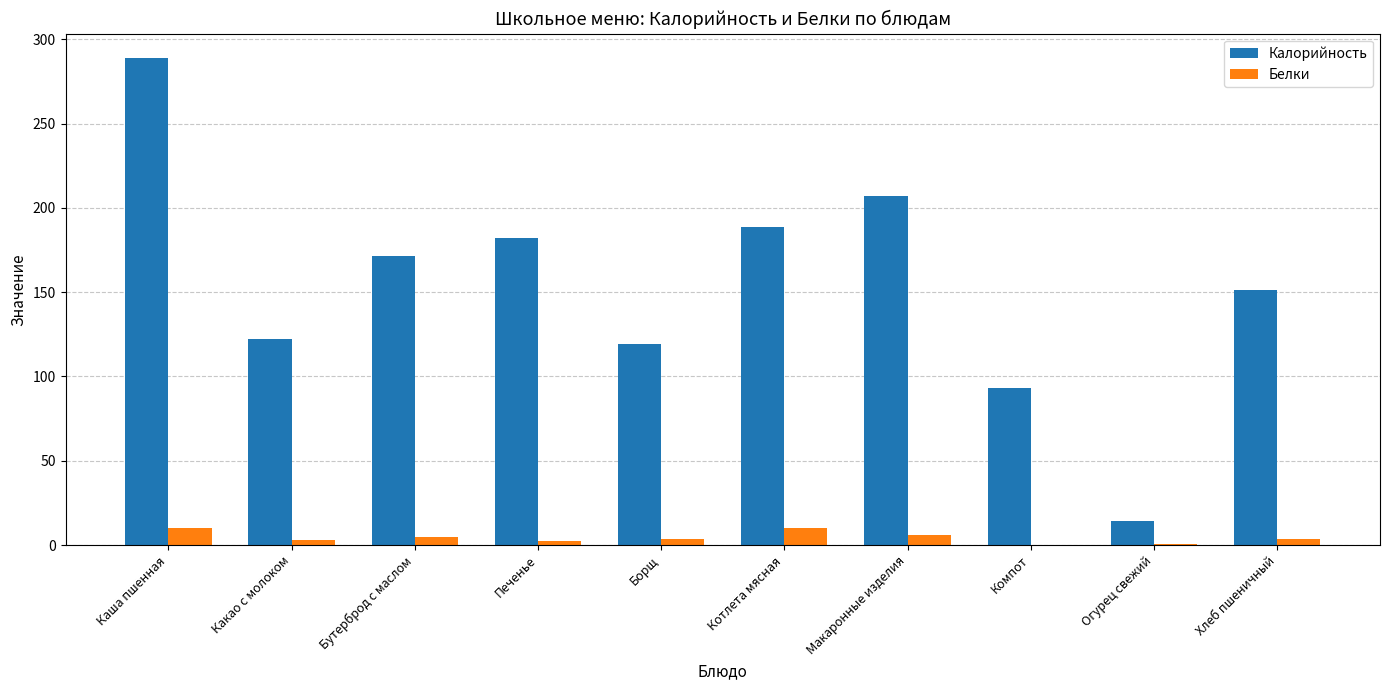

Are the bars grouped side by side (vs. stacked)?

Yes